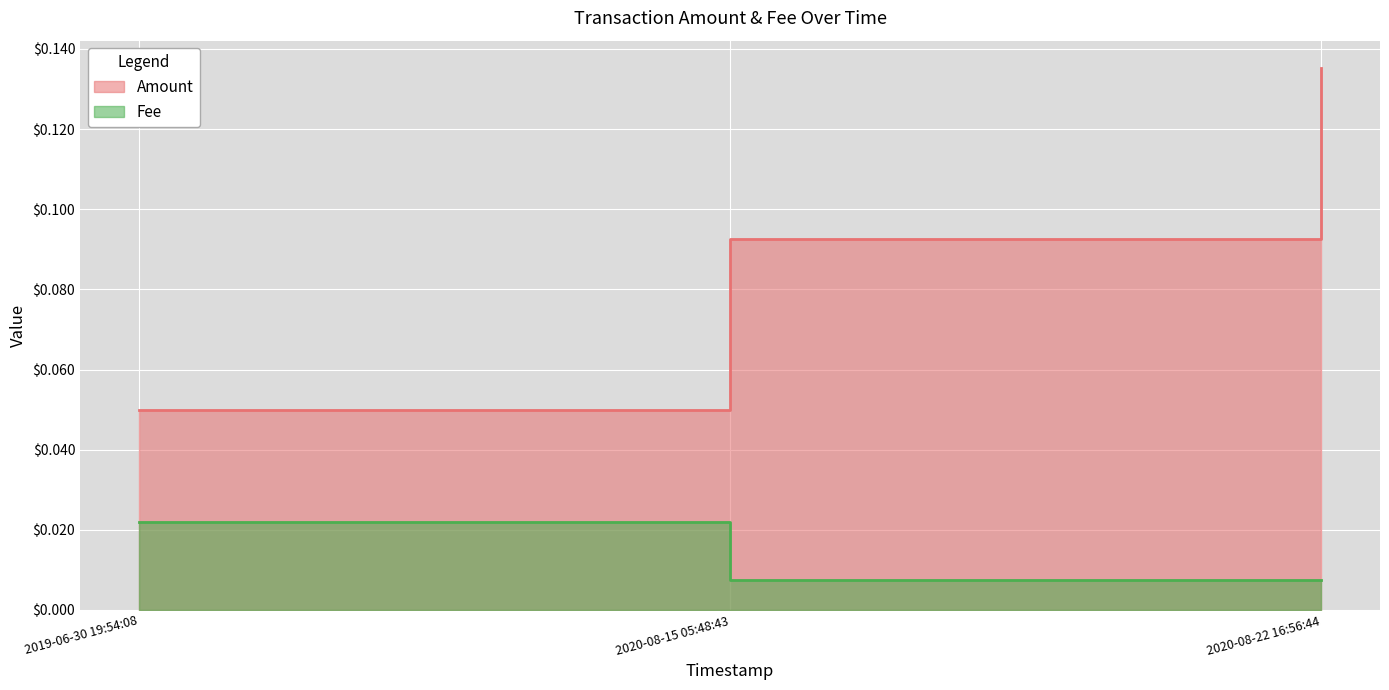

What is the spread (max minus min) of values at 2020-08-15 05:48:43?

0.1